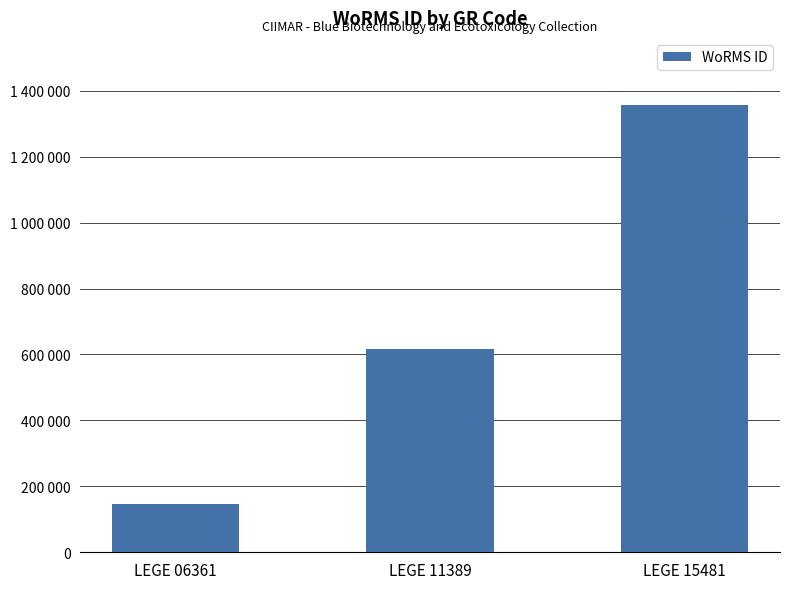

Rank the categories by value from lowest to highest.

LEGE 06361, LEGE 11389, LEGE 15481